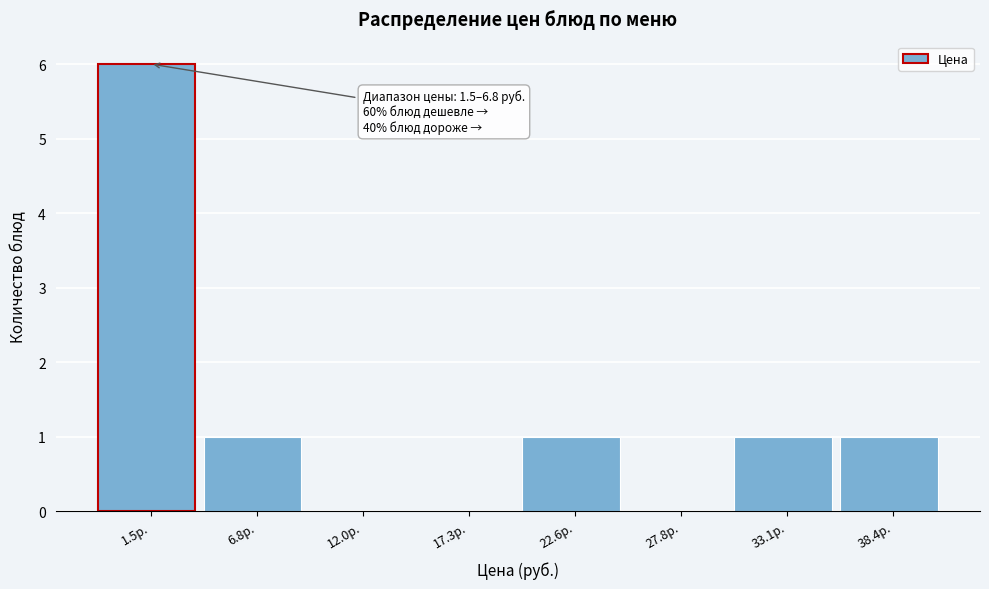

Reading left to right, what are all the values shown in this chart?

1.5р.=6	6.8р.=1	12.0р.=0	17.3р.=0	22.6р.=1	27.8р.=0	33.1р.=1	38.4р.=1